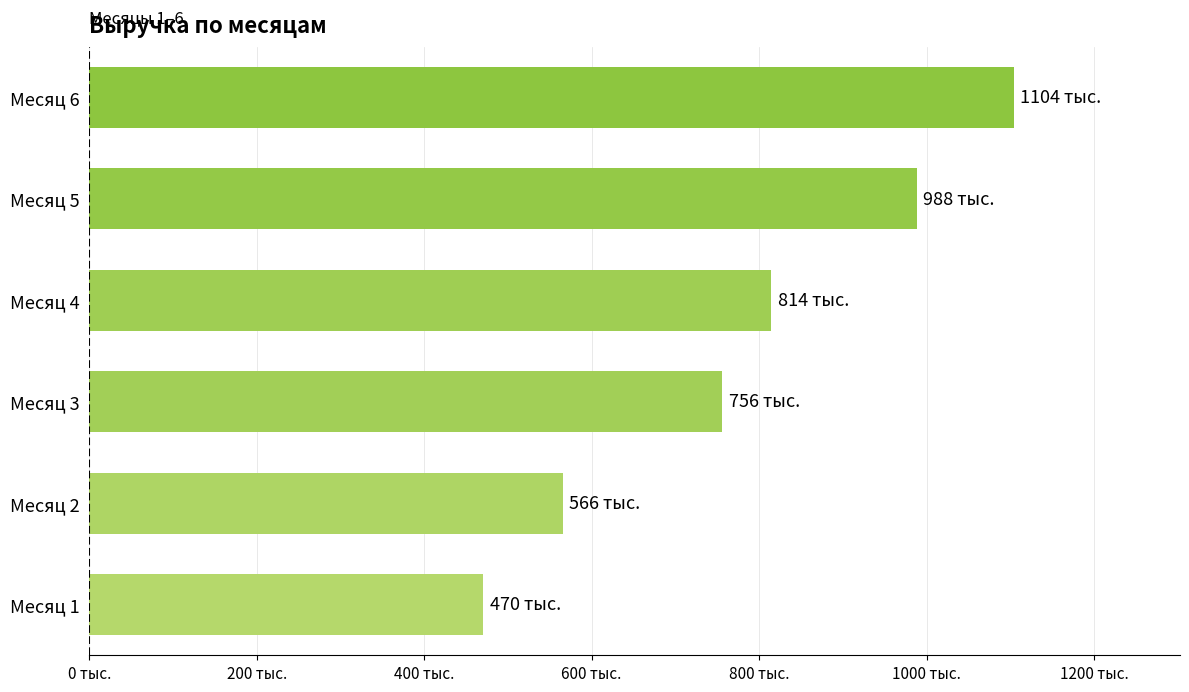

What is the sum of all values?

4698600